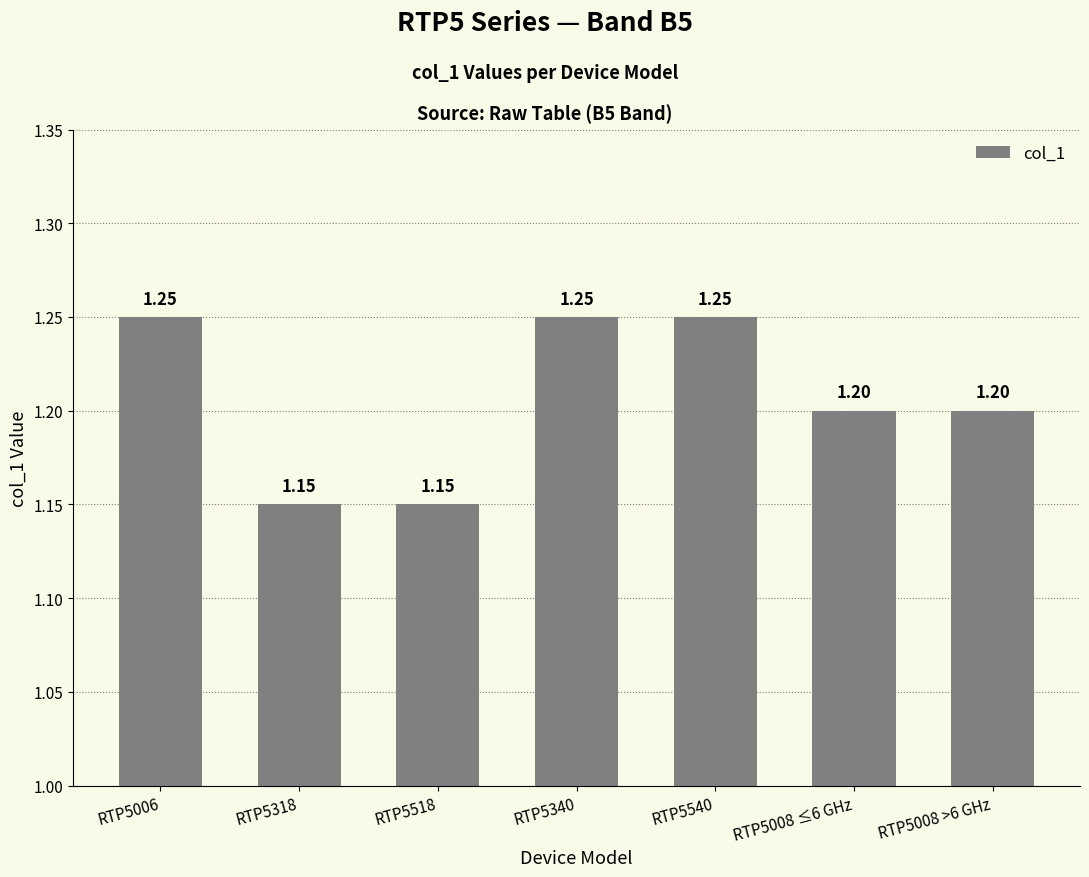

Between RTP5340 and RTP5518, which is larger?

RTP5340